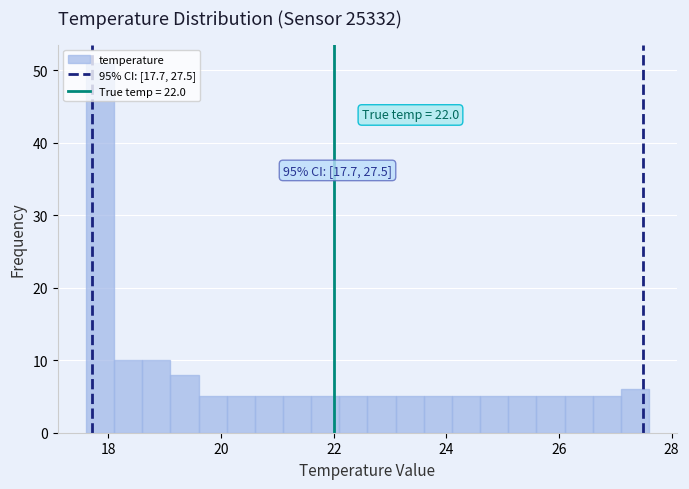

Around what value on the x-axis is the tallest bar? Give the approximate position of its centre, as read against the axis.

17.8